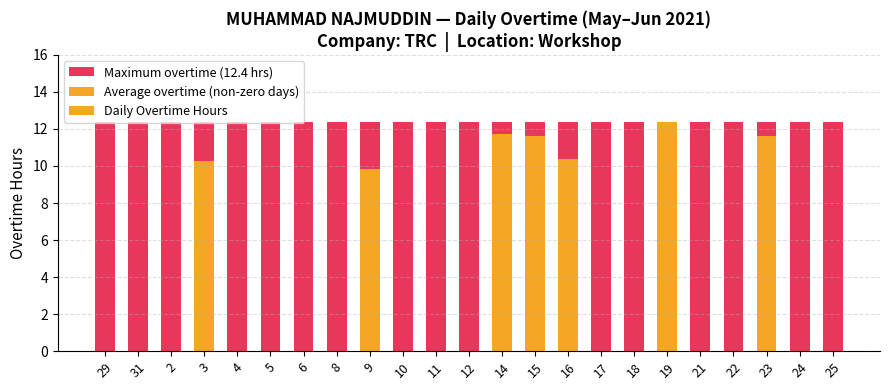

Between 4 and 25, which series saw the biggest shift?

Maximum overtime (12.4 hrs)